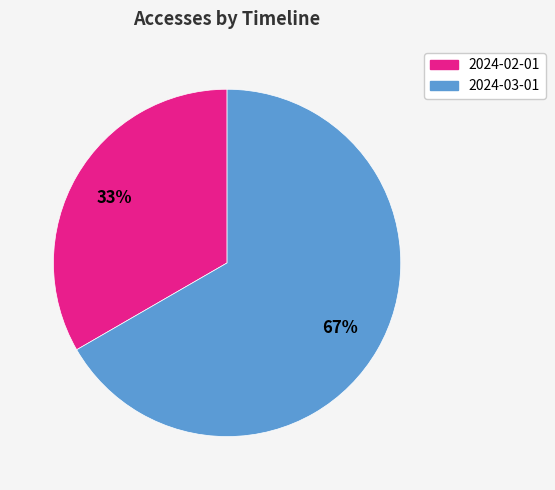

How many segments does this pie chart have?

2